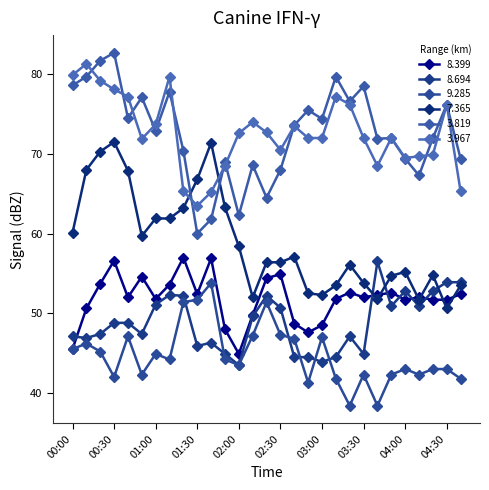

Reading left to right, list all the values displayed in this chart.

  8.399: 00:00=45.5	00:10=50.6	00:20=53.7	00:30=56.6	00:40=52.0	00:50=54.6	01:00=51.8	01:10=53.6	01:20=57.0	01:30=52.4	01:40=56.9	01:50=48.0	02:00=44.9	02:10=49.8	02:20=54.4	02:30=54.9	02:40=48.7	02:50=47.6	03:00=48.5	03:10=51.8	03:20=52.6	03:30=52.0	03:40=52.3	03:50=52.6	04:00=51.7	04:10=52.0	04:20=51.7	04:30=51.7	04:40=52.4
  8.694: 00:00=47.1	00:10=46.9	00:20=47.4	00:30=48.8	00:40=48.8	00:50=47.4	01:00=51.1	01:10=52.3	01:20=52.2	01:30=45.9	01:40=46.3	01:50=44.9	02:00=43.5	02:10=49.6	02:20=52.2	02:30=50.7	02:40=44.5	02:50=44.5	03:00=43.9	03:10=44.5	03:20=47.1	03:30=44.9	03:40=56.5	03:50=50.9	04:00=52.8	04:10=50.9	04:20=52.8	04:30=53.9	04:40=53.9
  9.285: 00:00=45.5	00:10=46.2	00:20=45.2	00:30=42.0	00:40=47.1	00:50=42.3	01:00=44.9	01:10=44.2	01:20=51.4	01:30=51.7	01:40=53.8	01:50=44.2	02:00=43.5	02:10=47.2	02:20=51.4	02:30=47.3	02:40=46.8	02:50=41.3	03:00=47.0	03:10=41.8	03:20=38.4	03:30=42.3	03:40=38.4	03:50=42.3	04:00=43.0	04:10=42.3	04:20=43.0	04:30=43.0	04:40=41.8
  7.365: 00:00=60.1	00:10=68.0	00:20=70.3	00:30=71.5	00:40=67.9	00:50=59.7	01:00=61.9	01:10=61.9	01:20=63.2	01:30=66.8	01:40=71.4	01:50=63.3	02:00=58.4	02:10=52.0	02:20=56.4	02:30=56.4	02:40=57.1	02:50=52.5	03:00=52.3	03:10=53.5	03:20=56.1	03:30=53.8	03:40=51.8	03:50=54.7	04:00=55.2	04:10=51.7	04:20=54.8	04:30=50.6	04:40=53.5
  3.819: 00:00=78.6	00:10=79.7	00:20=81.7	00:30=82.7	00:40=74.5	00:50=77.1	01:00=72.9	01:10=77.8	01:20=70.4	01:30=60.0	01:40=61.8	01:50=69.0	02:00=62.3	02:10=68.6	02:20=64.5	02:30=68.0	02:40=73.6	02:50=75.5	03:00=74.4	03:10=79.7	03:20=76.6	03:30=78.5	03:40=71.9	03:50=72.0	04:00=69.4	04:10=67.3	04:20=72.0	04:30=76.2	04:40=69.4
  3.967: 00:00=79.9	00:10=81.3	00:20=79.2	00:30=78.1	00:40=77.2	00:50=71.9	01:00=73.7	01:10=79.7	01:20=65.3	01:30=63.5	01:40=65.2	01:50=68.5	02:00=72.6	02:10=74.0	02:20=72.7	02:30=70.5	02:40=73.5	02:50=72.0	03:00=72.0	03:10=77.2	03:20=76.2	03:30=72.0	03:40=68.5	03:50=72.0	04:00=69.5	04:10=69.7	04:20=69.9	04:30=76.2	04:40=65.3